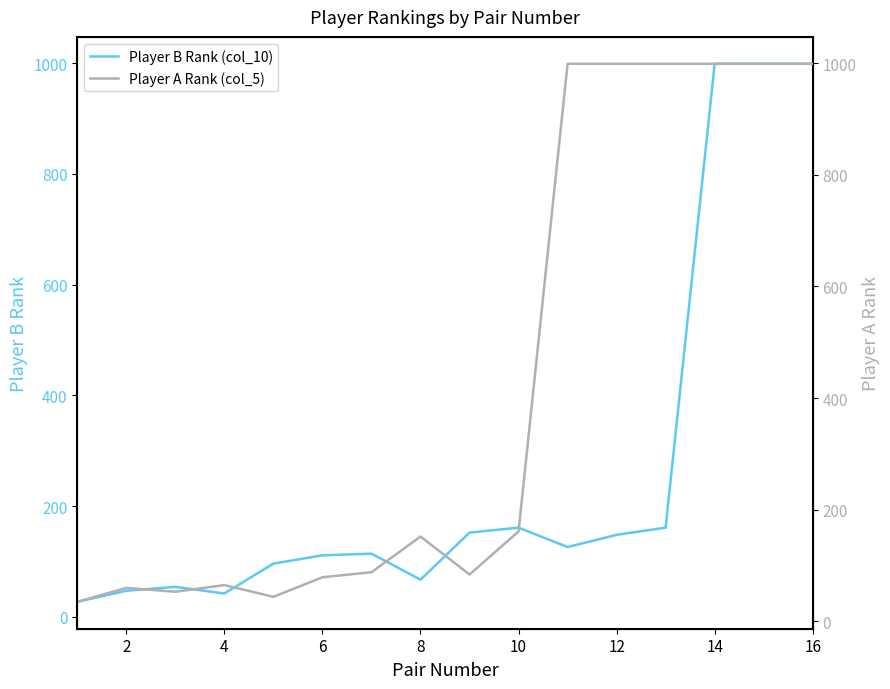

Does the chart have visible grid lines?

No